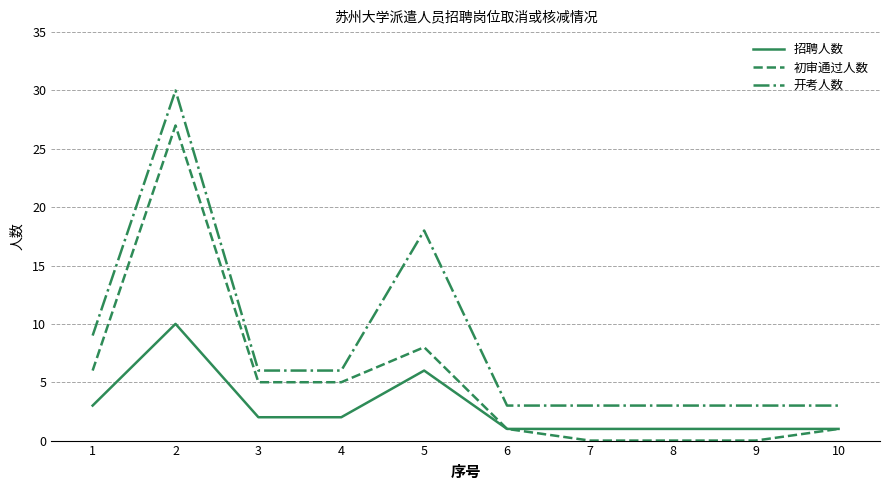

List the series in order of their overall mean, highest first.

开考人数, 初审通过人数, 招聘人数